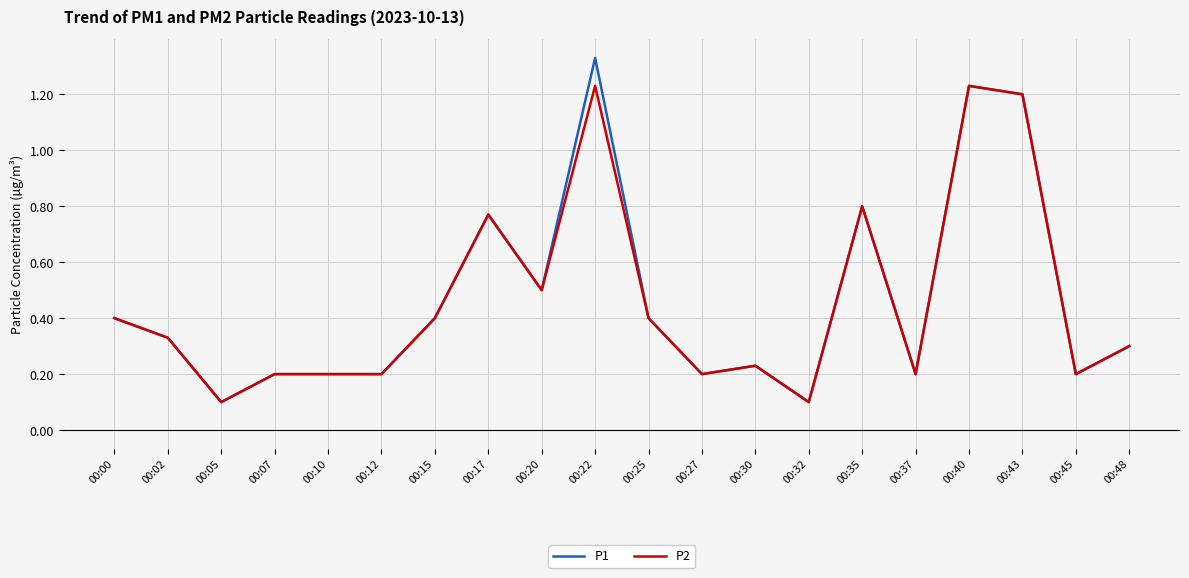

At which category is the sum across all series the highest?

00:22